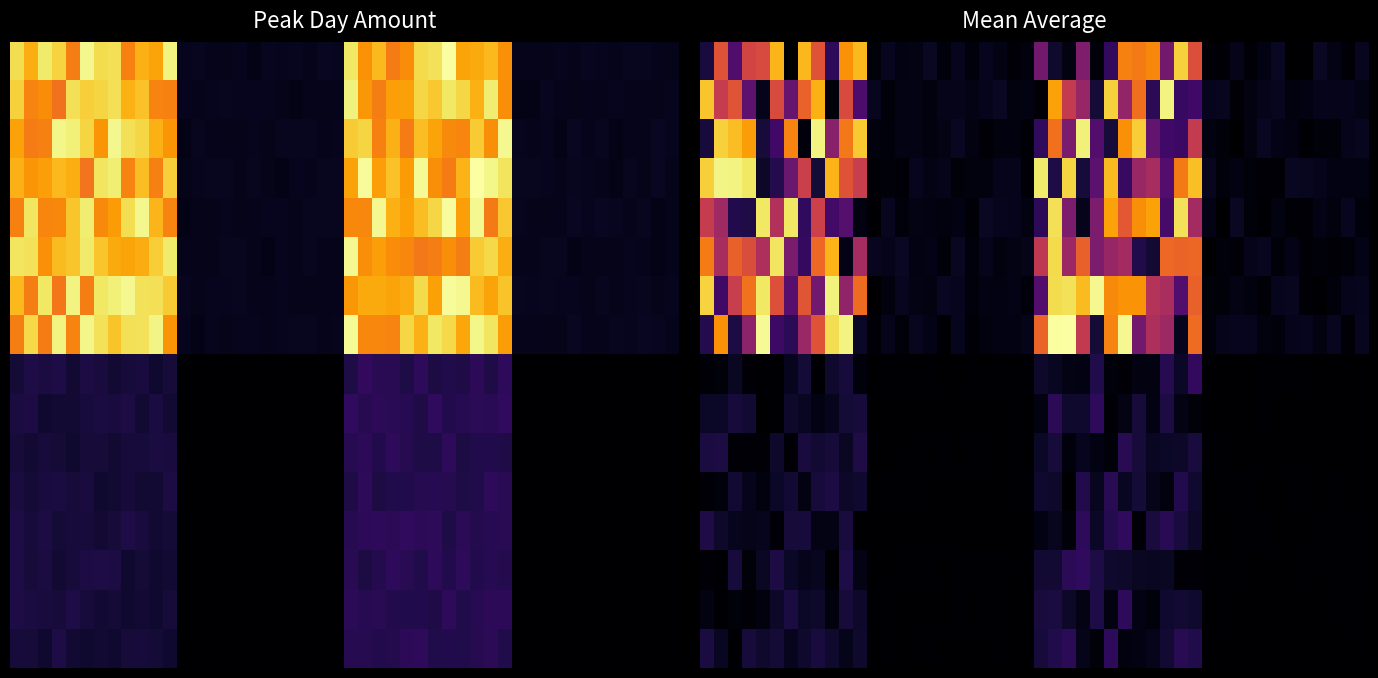

Which series has the largest total across all categories?

PeakDayAmountPast12Months